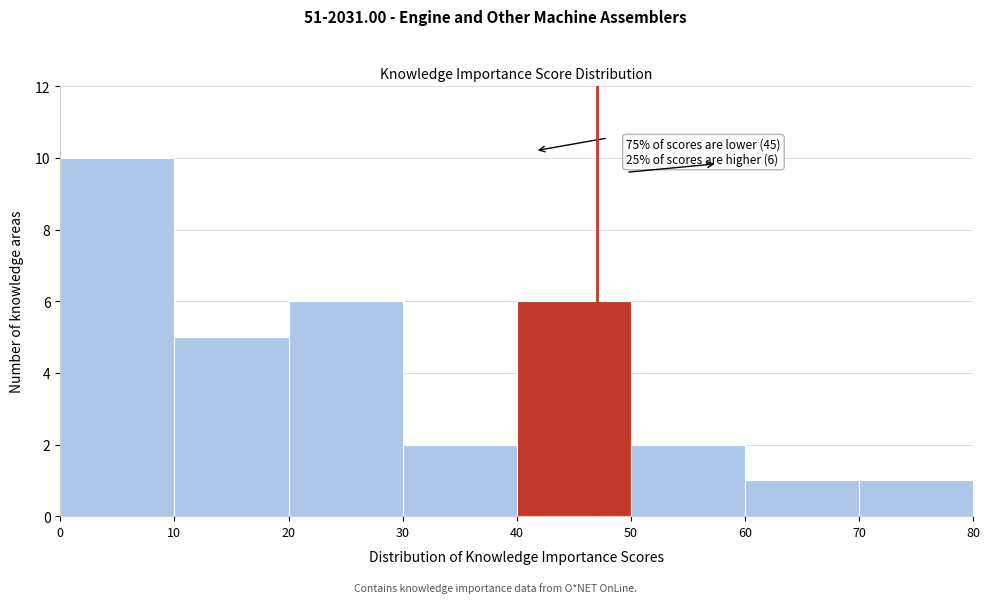

Over which range of the x-axis is the bar tallest?

0 to 10